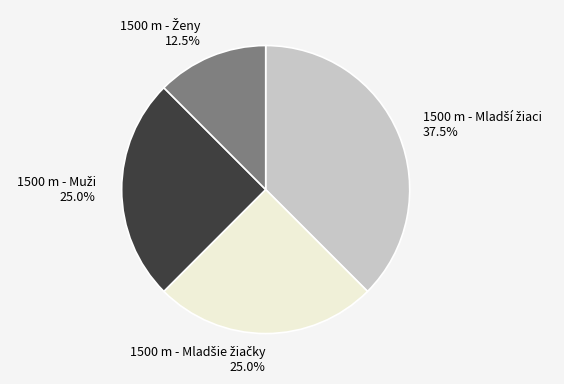

How many segments does this pie chart have?

4